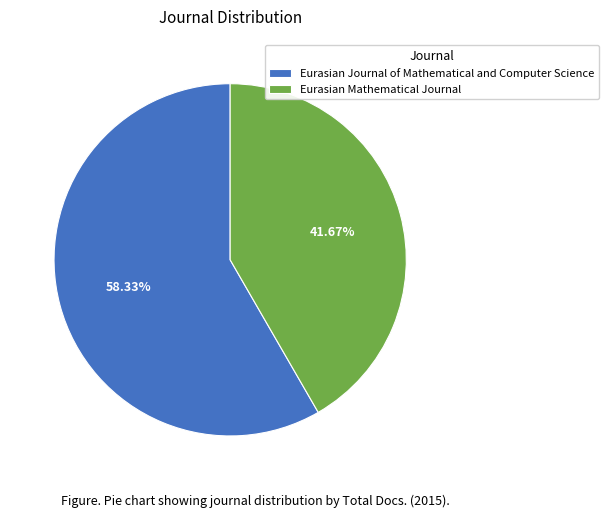

Combined, do Eurasian Mathematical Journal and Eurasian Journal of Mathematical and Computer Science account for over 50%?

Yes